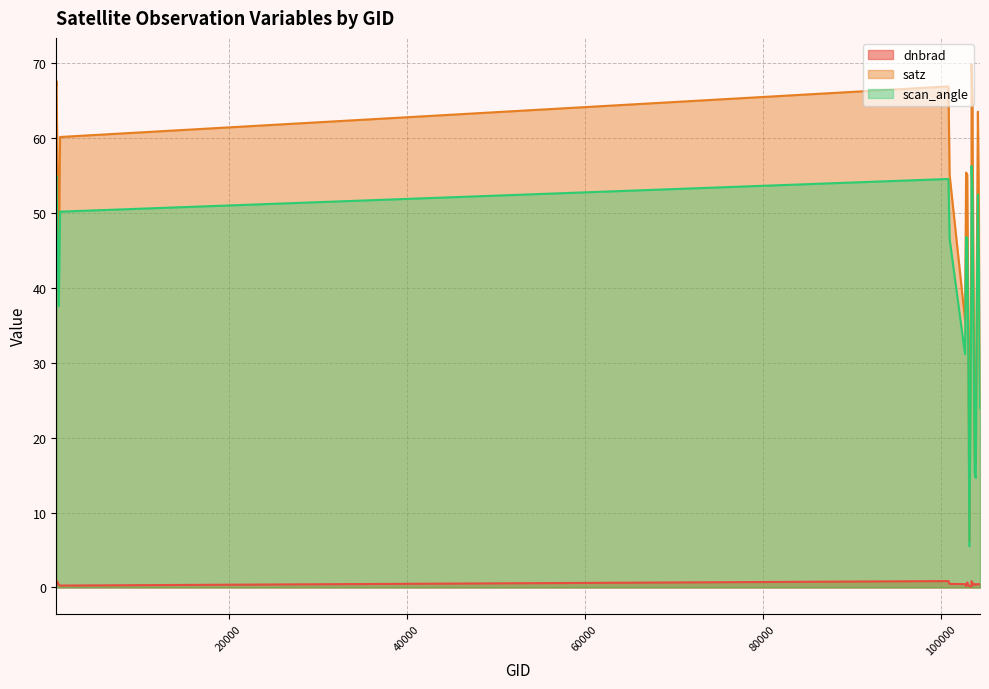

True or false: dnbrad and scan_angle cross at least once.

False